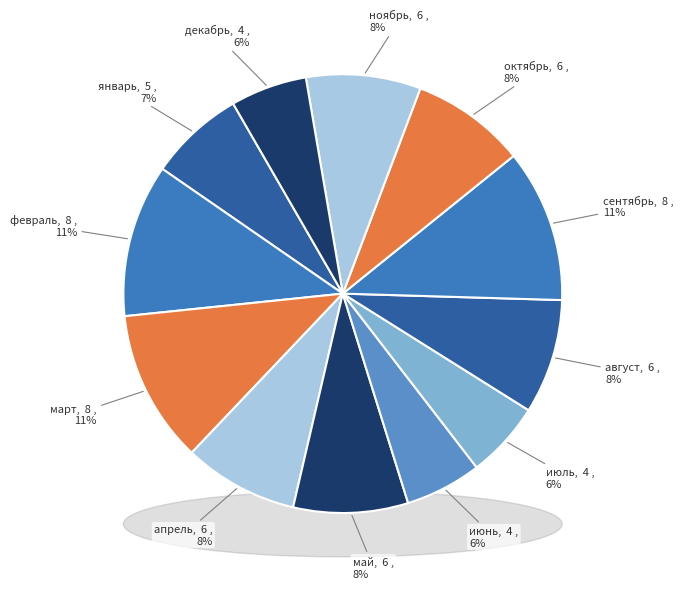

What is the smallest slice in the pie chart?

июнь